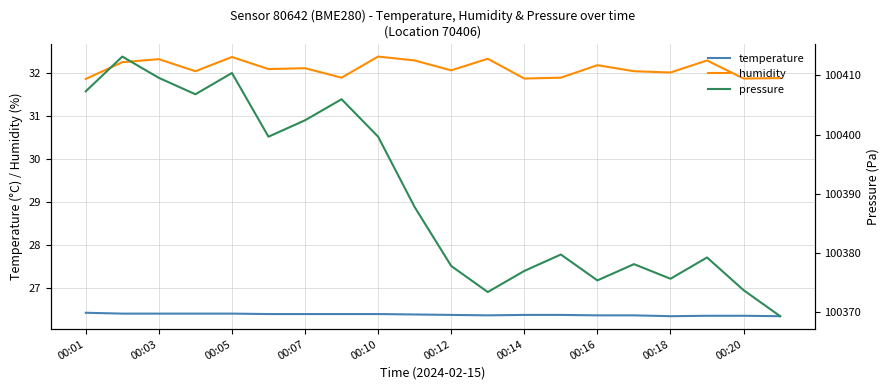

Is the value of temperature at 00:05 greater than the value of humidity at 00:18?

No